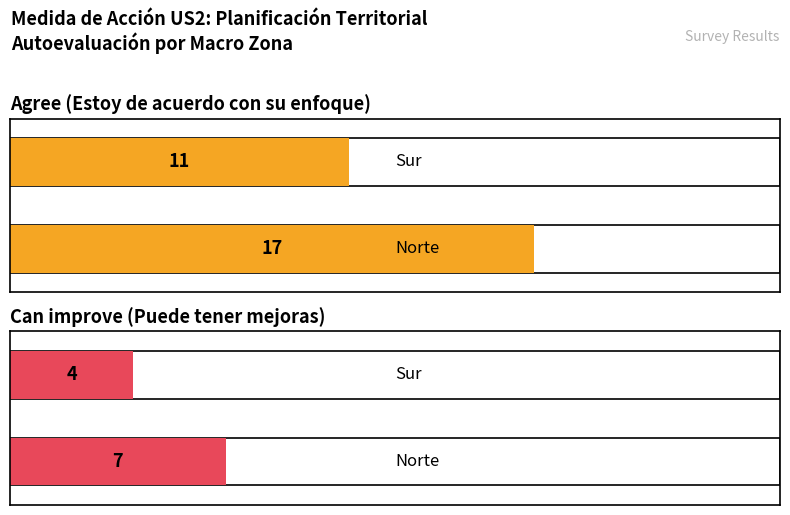

Are the bars horizontal?

Yes